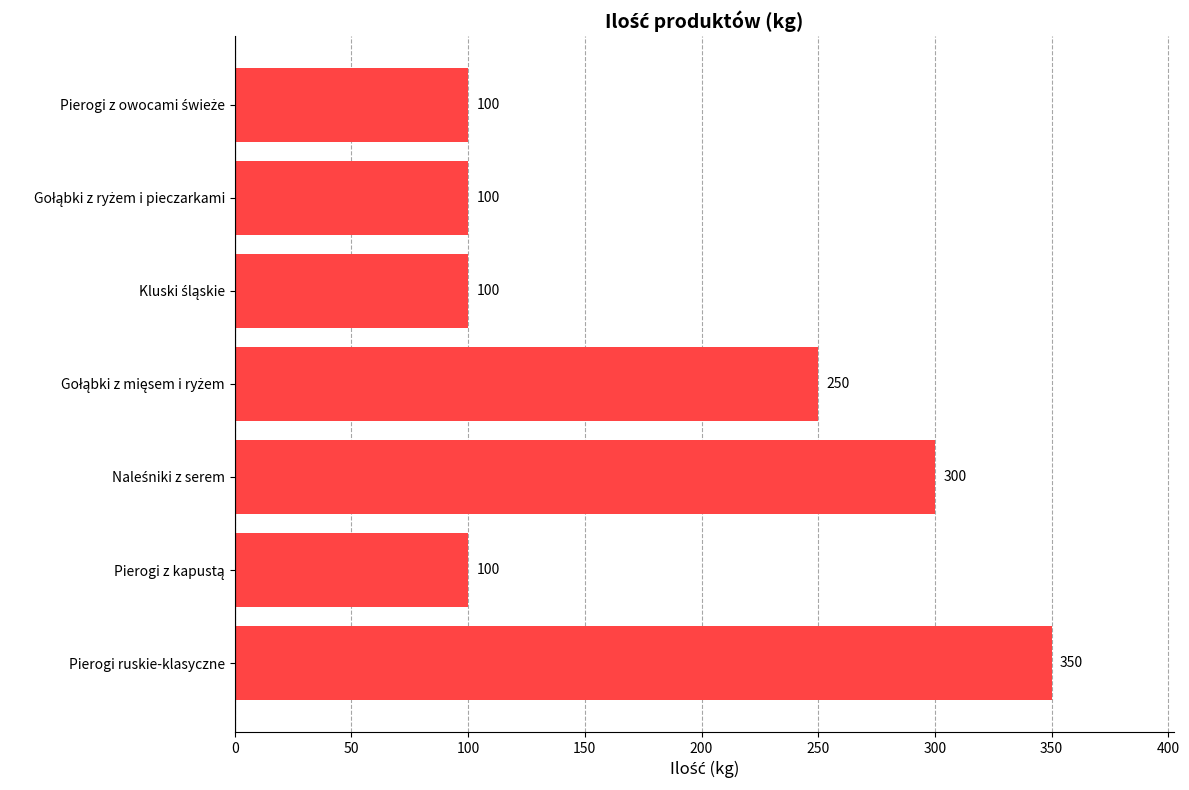

How many values are between 100 and 300?

6